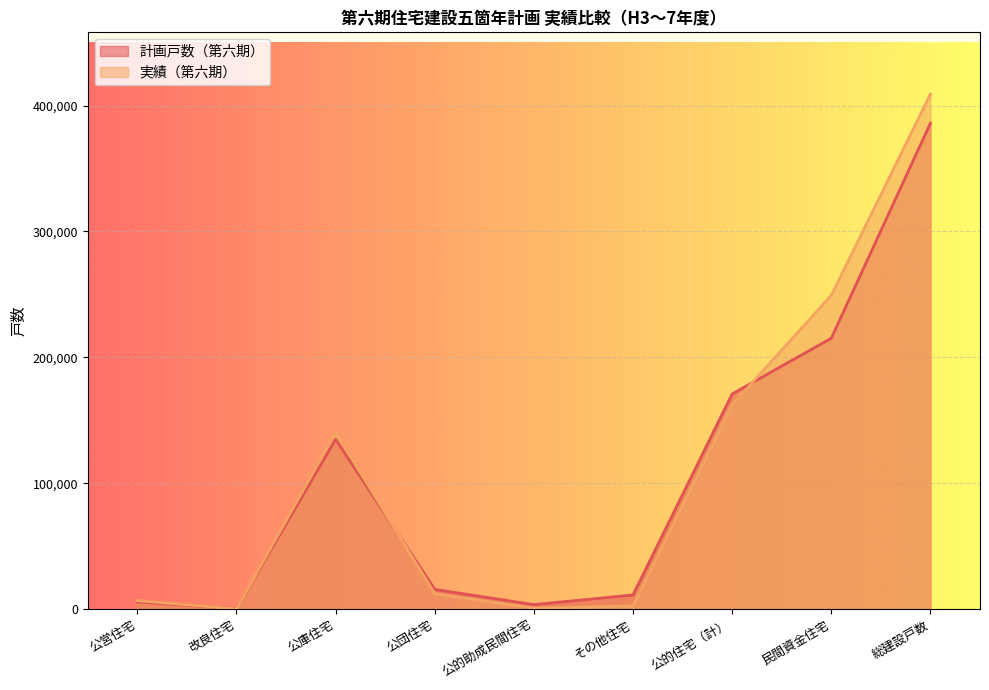

Where is the first local maximum for 実績（第六期）?

公庫住宅